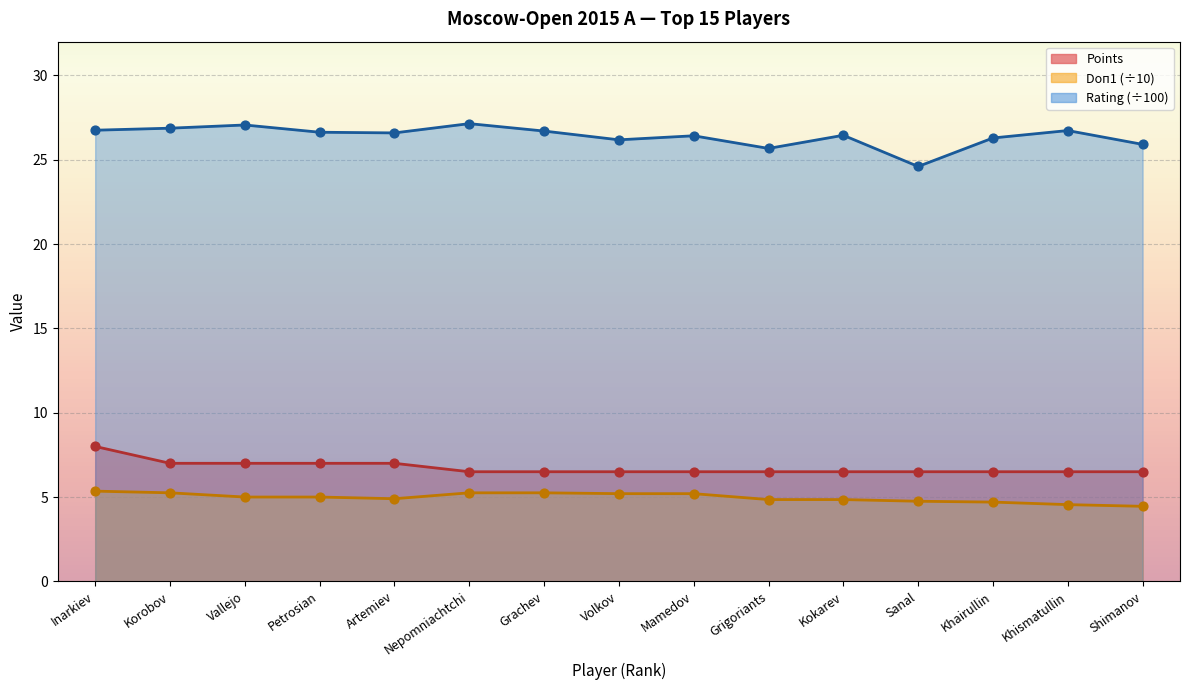

At how many categories does at least one series exceed 12?

15